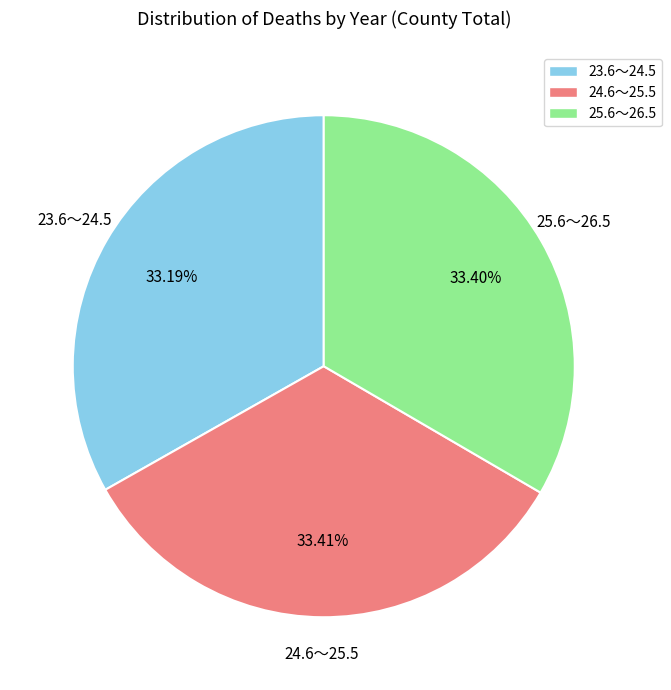

To the nearest percent, what percentage of the pie is 24.6～25.5?

33%